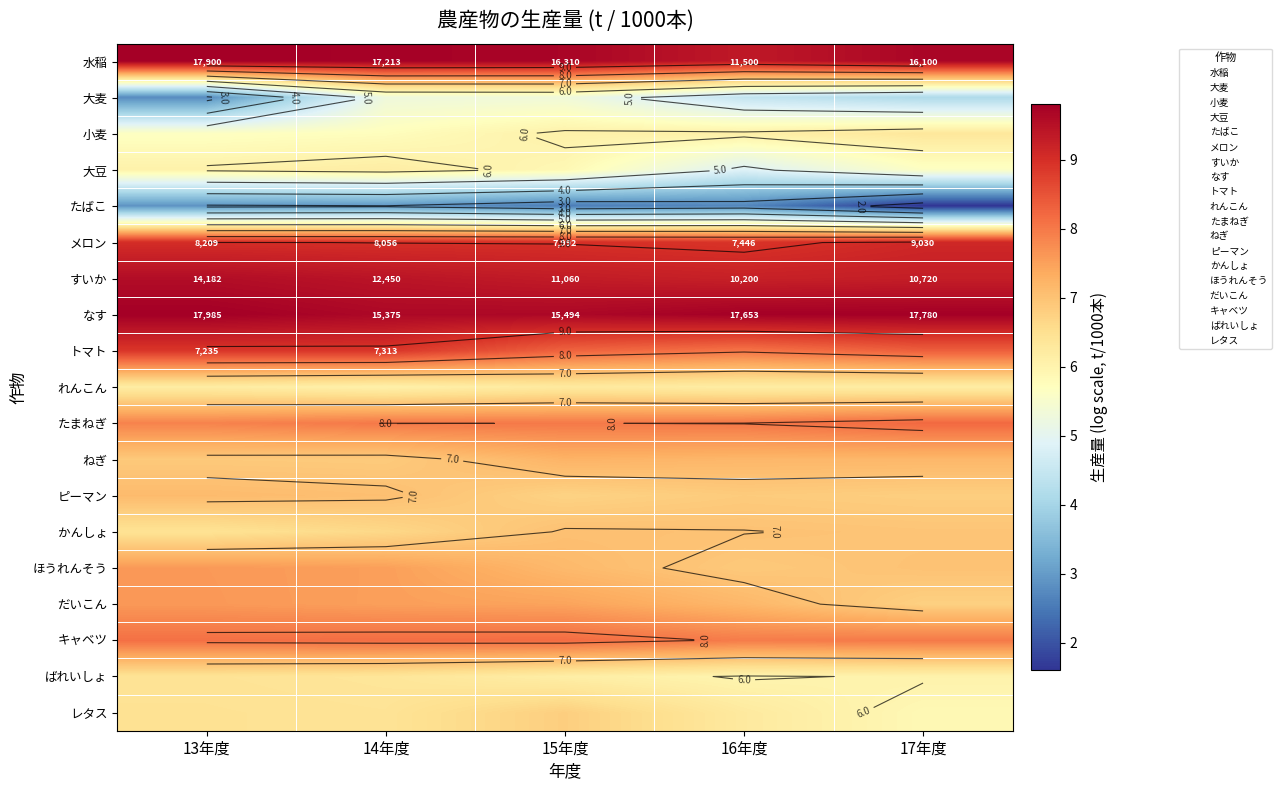

At which label does なす reach its minimum?

14年度